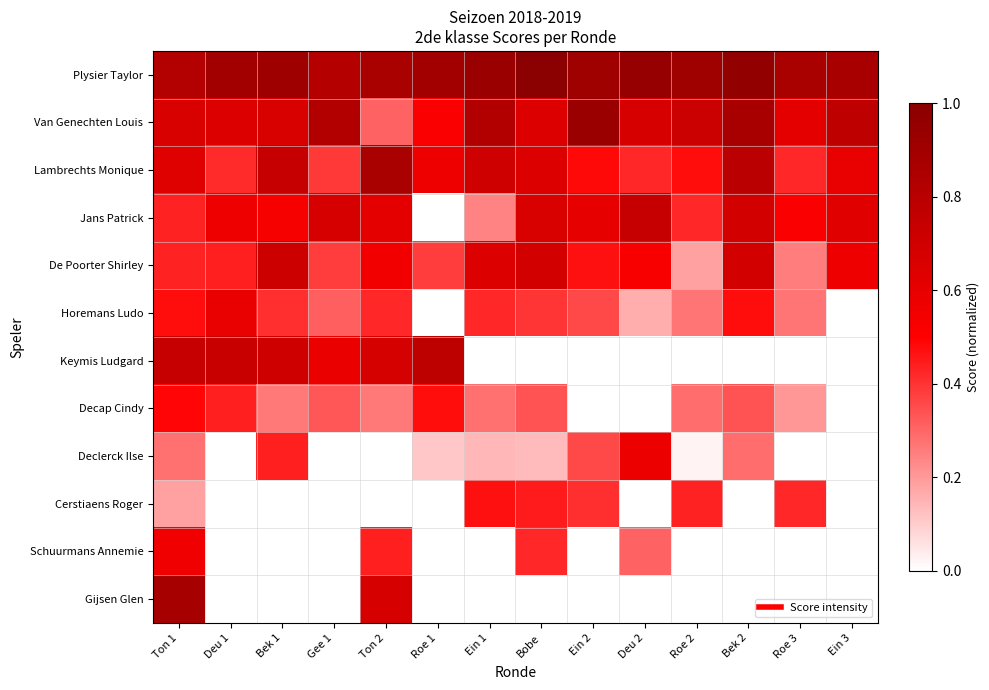

Which has a higher value, Roe 1 or Deu 1?

Roe 1